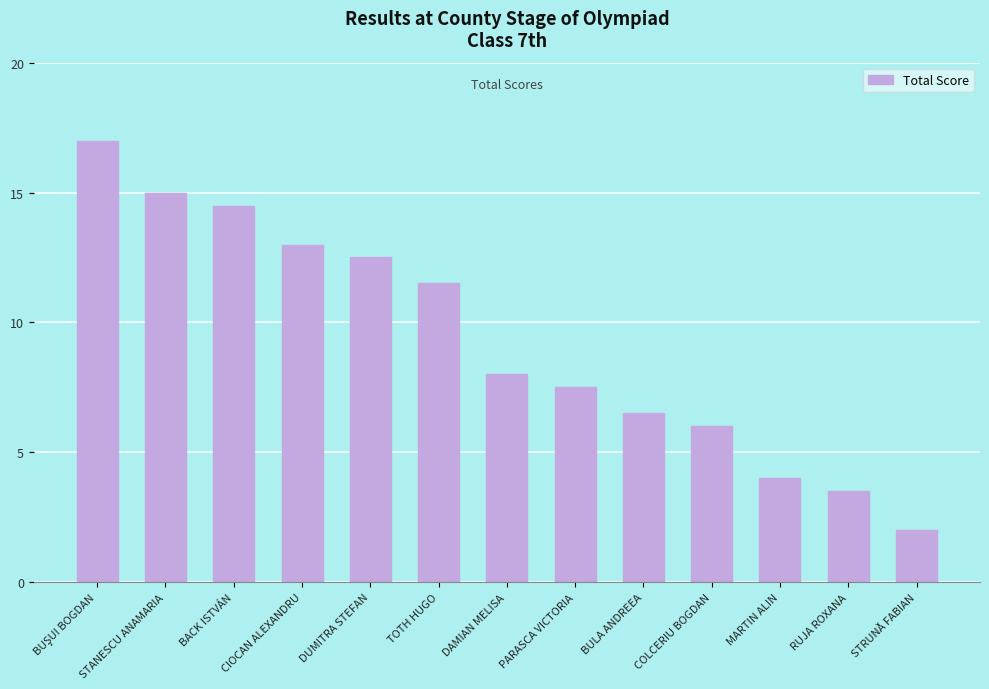

How many series are shown in this chart?

1